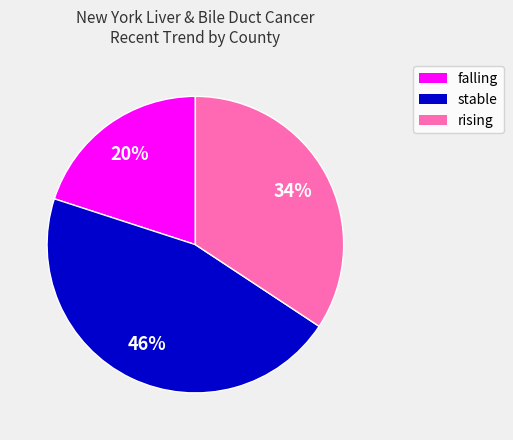

Which category has the smallest portion of the pie?

falling